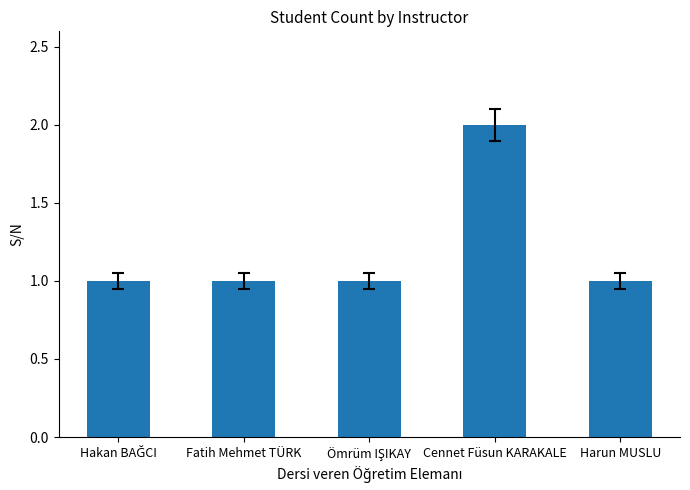

What is the sum of all values?

6